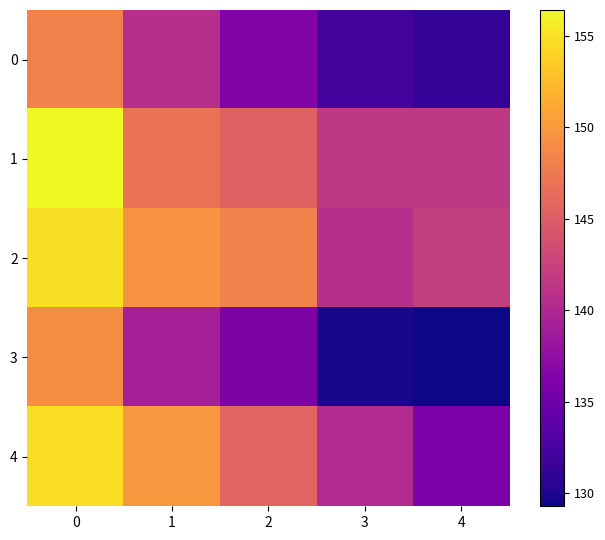

Rank the series at 1 from lowest to highest value.

3, 0, 1, 2, 4